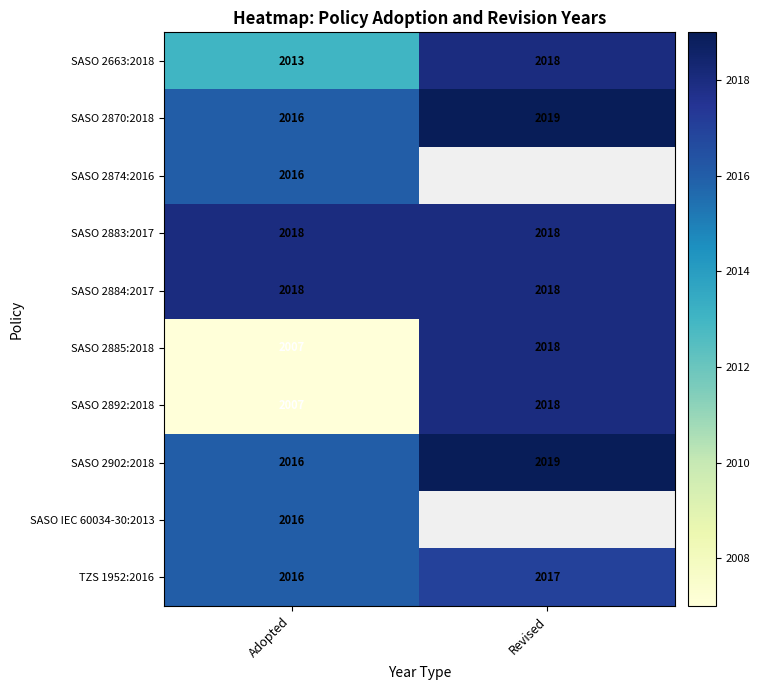

The SASO 2870:2018 series shows 2016 at Adopted. True or false?

True